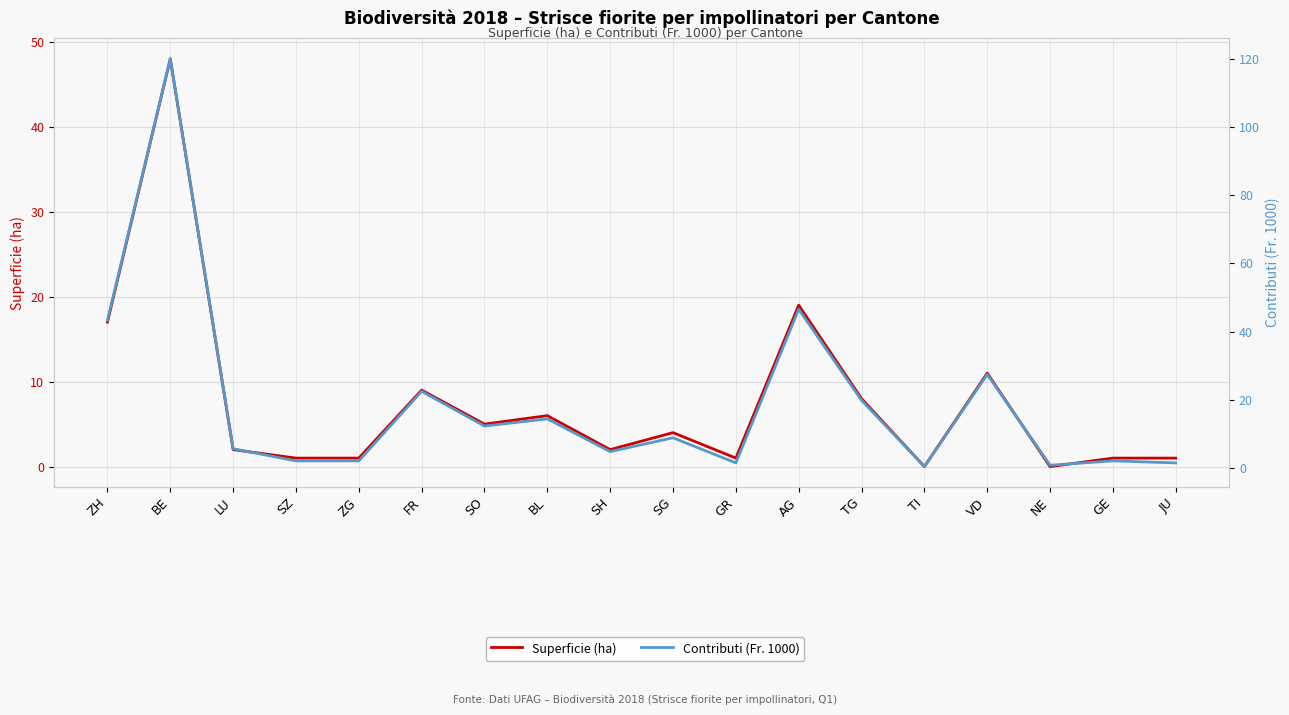

List the labels in order of Superficie (ha) value, smallest first.

TI, NE, SZ, ZG, GR, GE, JU, LU, SH, SG, SO, BL, TG, FR, VD, ZH, AG, BE